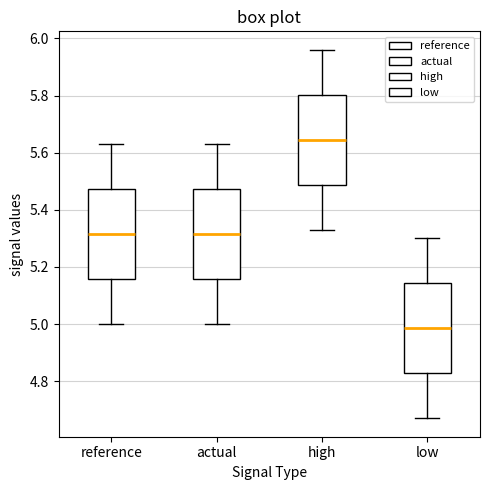

Reading left to right, read every box against the y-axis: the position of its median line, the range the box covers, and the ends of its whiskers. The values are not printed on the chart, so give them approximately, as read against the axis.

reference: median 5.32, box 5.16 to 5.48, whiskers 5.00 to 5.64
actual: median 5.32, box 5.16 to 5.48, whiskers 5.00 to 5.64
high: median 5.64, box 5.48 to 5.80, whiskers 5.34 to 5.96
low: median 4.98, box 4.82 to 5.14, whiskers 4.66 to 5.30